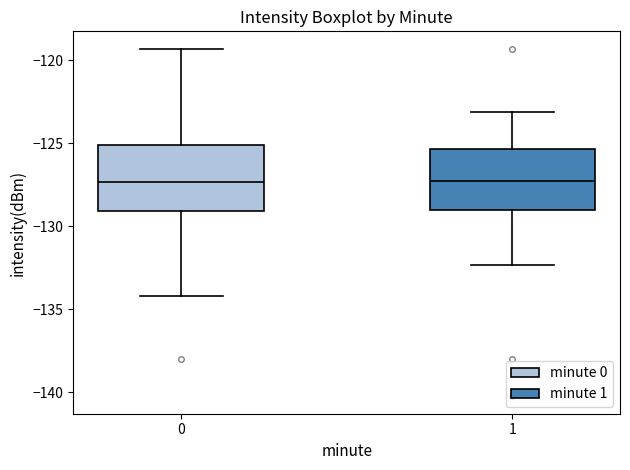

Where is the upper edge of the box at x = 0 on the y-axis? The values are not printed on the chart, so give them approximately, as read against the axis.

-125.0